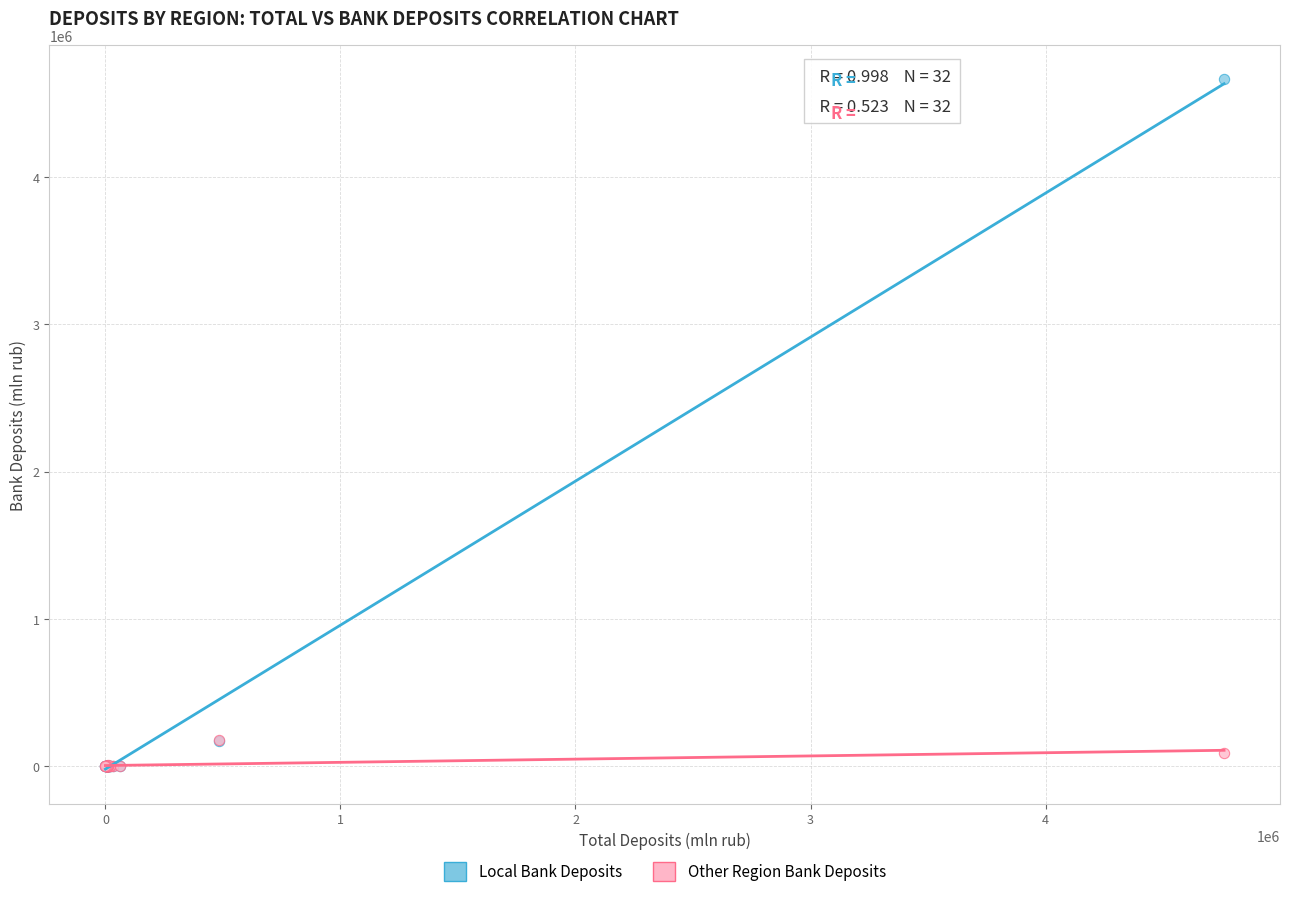

Which series reaches the maximum Y coordinate?

Local Bank Deposits